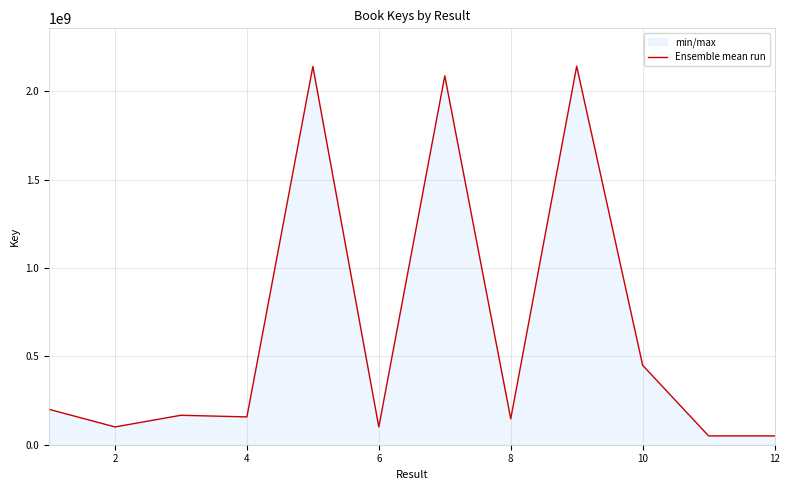

Reading left to right, transcribe all the data shown in this chart.

200346697	100668089	166700793	157410941	2140716664	100667835	2087388556	146779905	2142078100	449590697	49851502	49850612